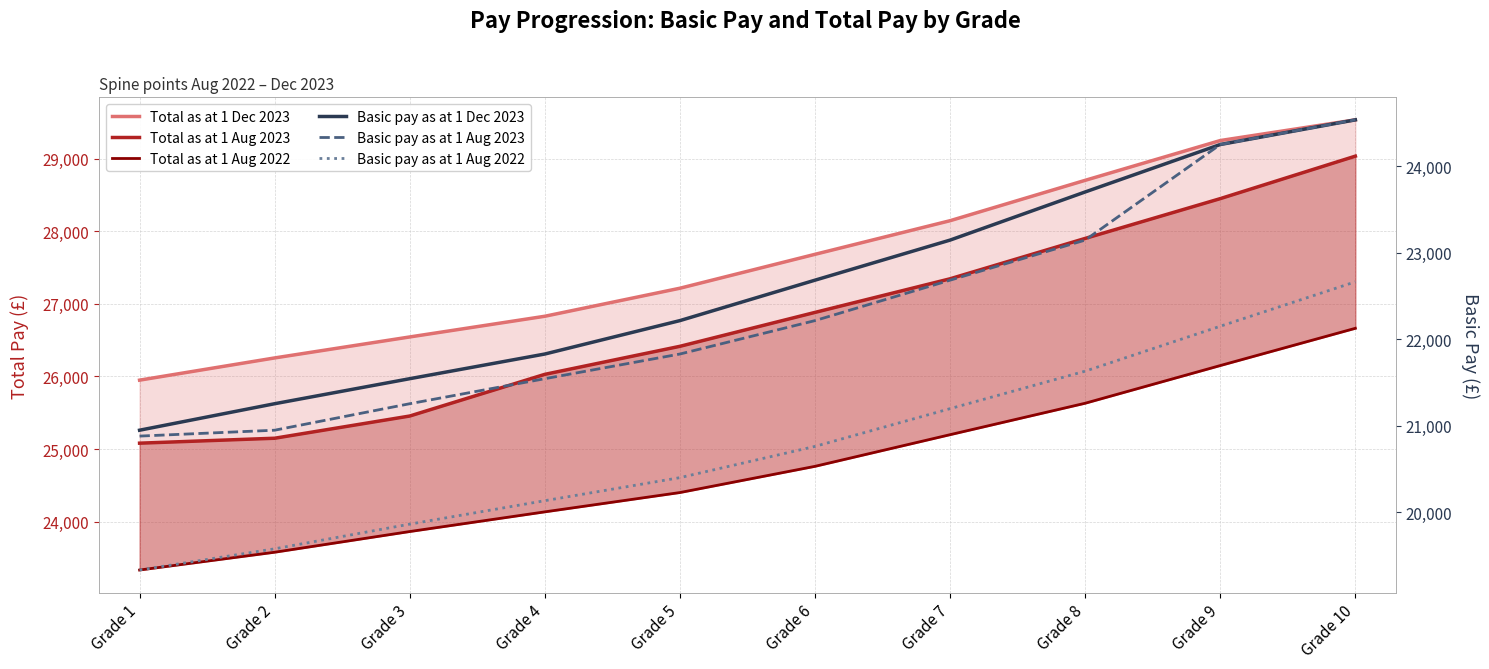

What is the value of the Total as at 1 Aug 2023 point at the 1st from the left?

25080